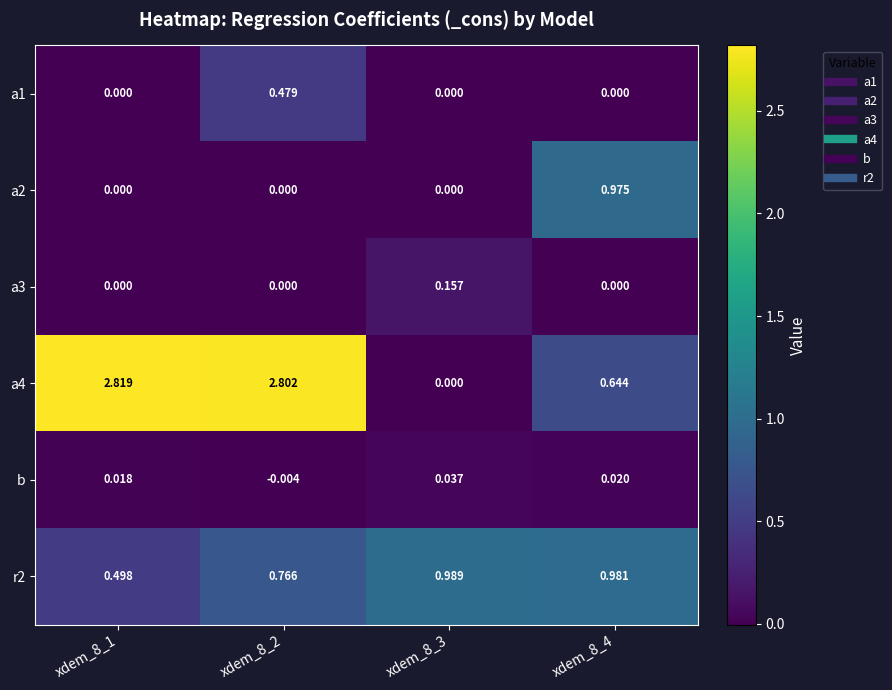

Count the number of categories in the chart.

4